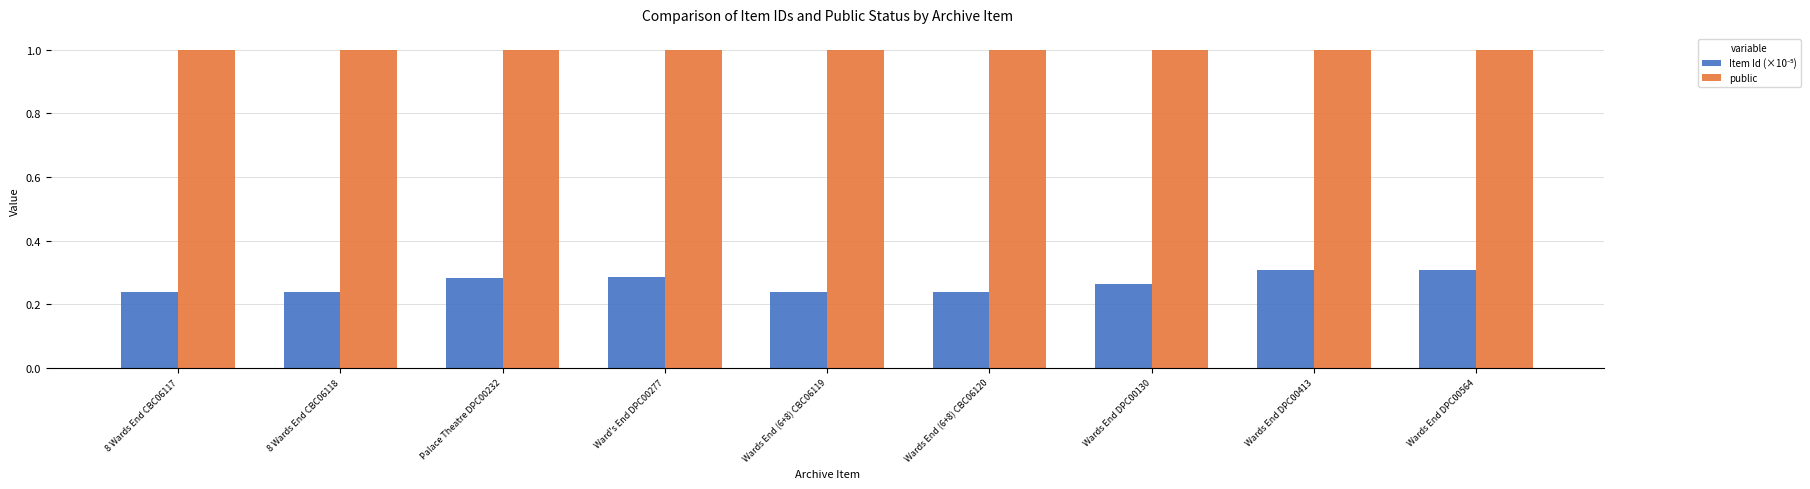

What is the spread (max minus min) of values at 8 Wards End CBC06117?

0.8